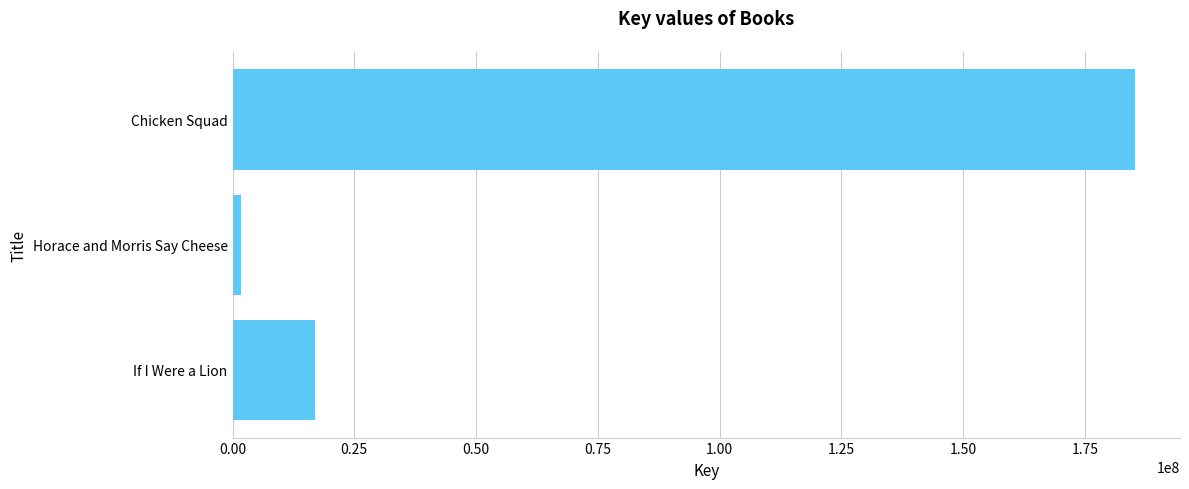

The value at If I Were a Lion is 5125340. True or false?

False